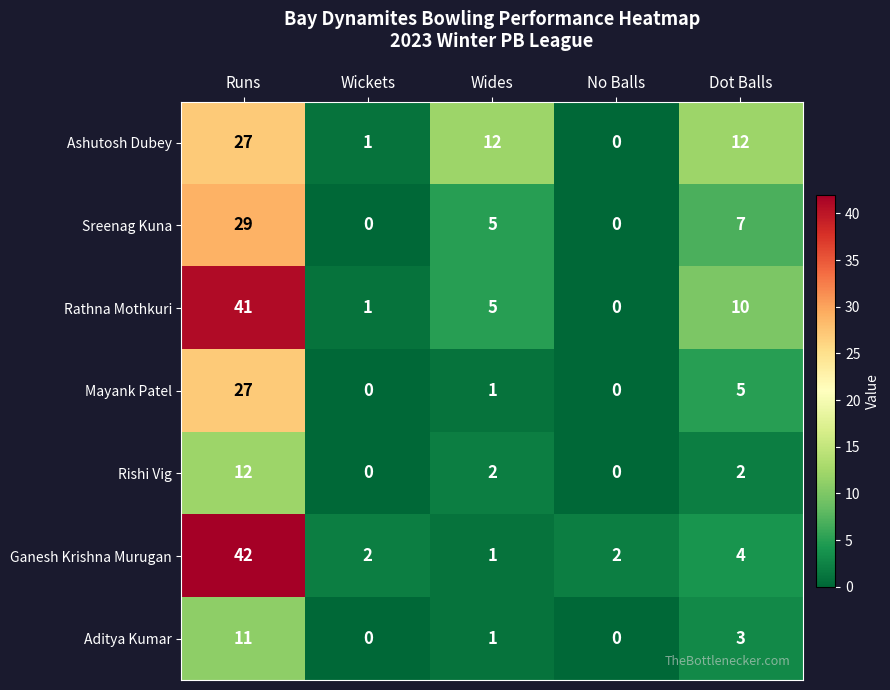

What is the sum of the Sreenag Kuna values at Wickets and Dot Balls?

7